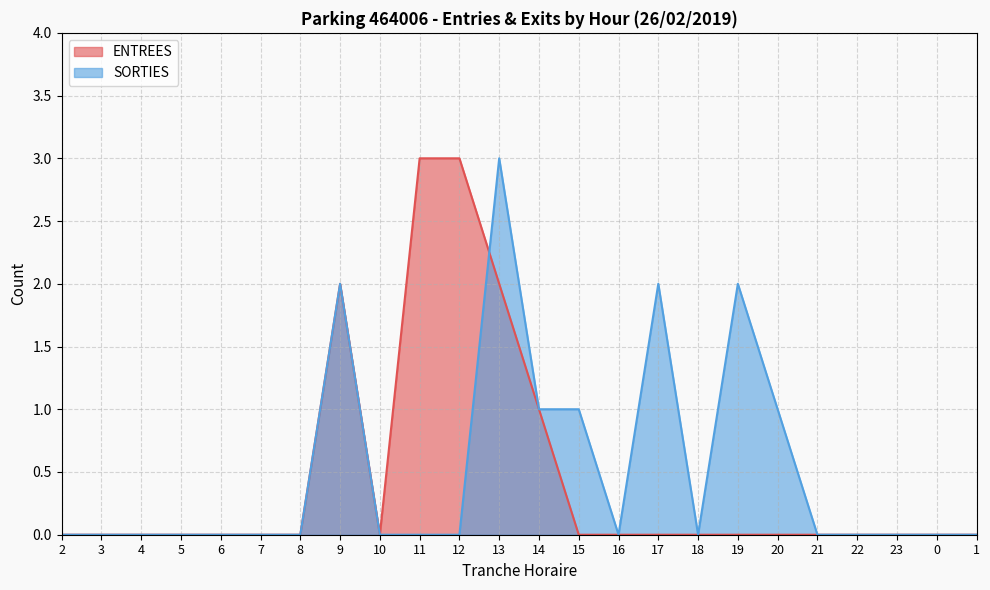

Which series has the largest range (max minus min)?

ENTREES